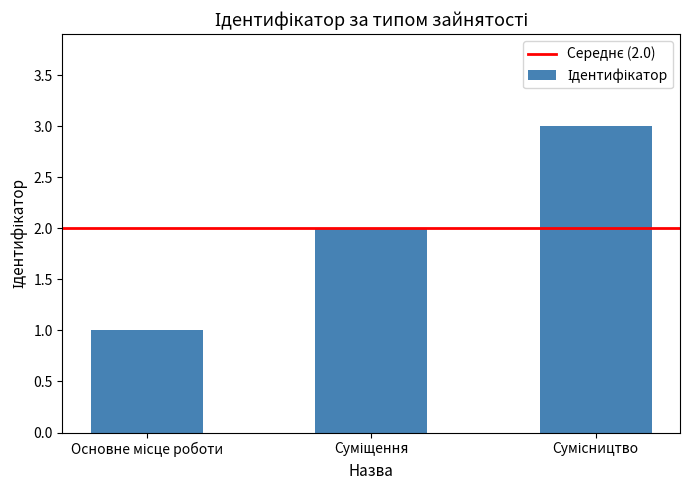

What is the maximum value shown in the chart?

3